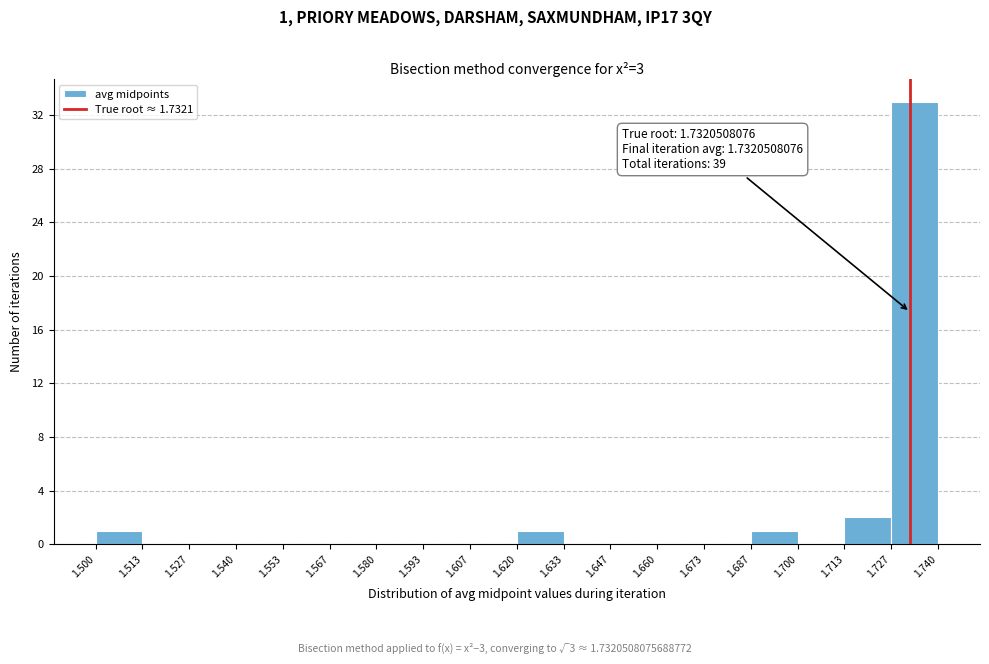

Which range on the x-axis has the tallest bar?

1.727 to 1.740